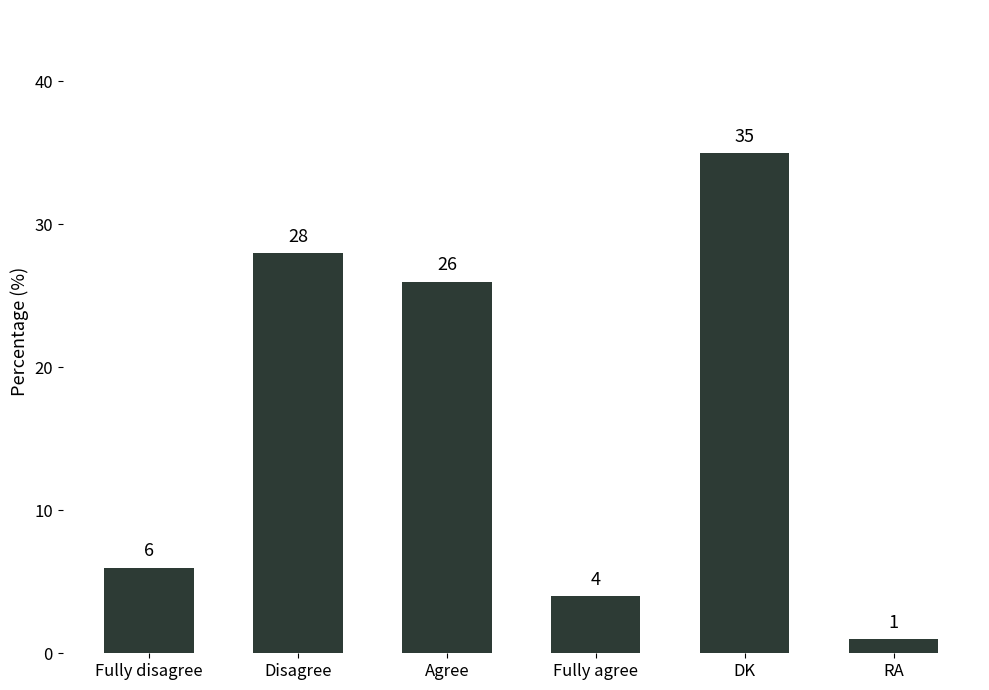

How many bars are there in total?

6